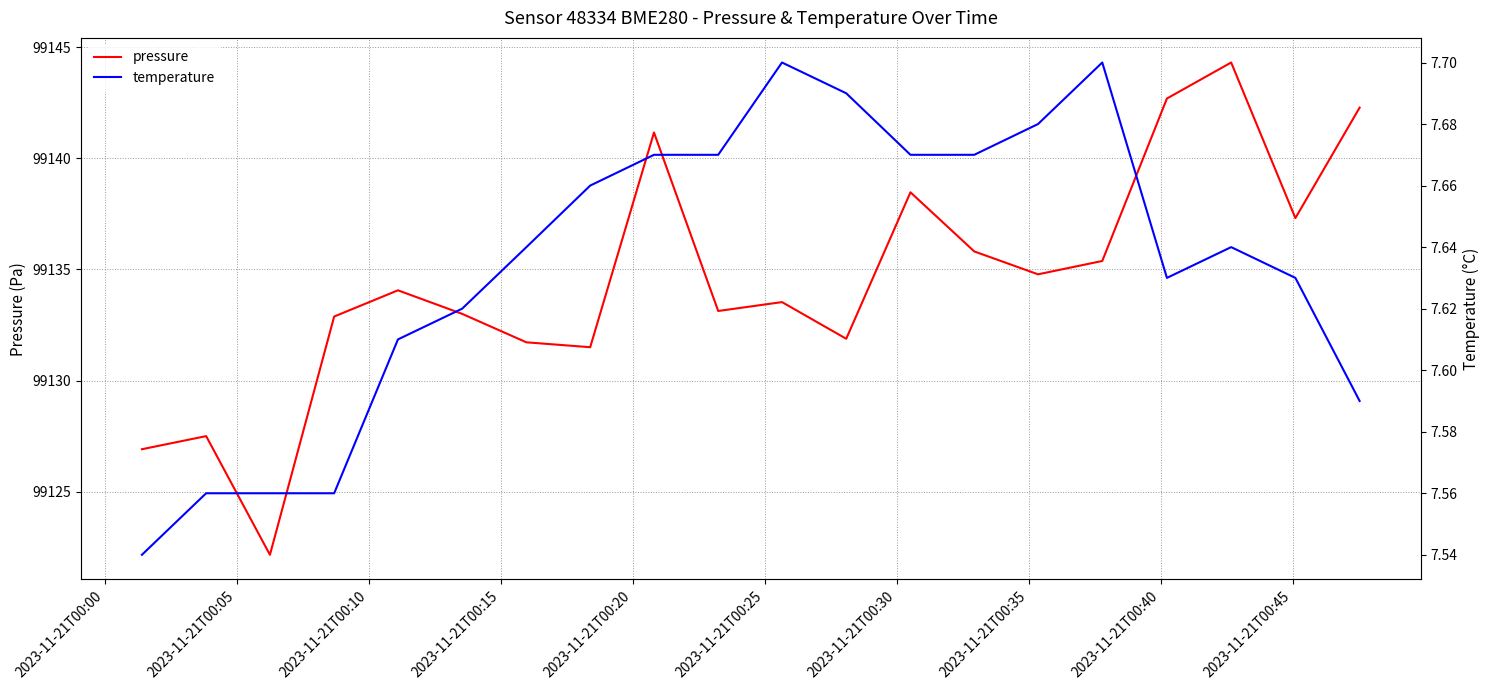

What is the greatest value displayed?

99144.3